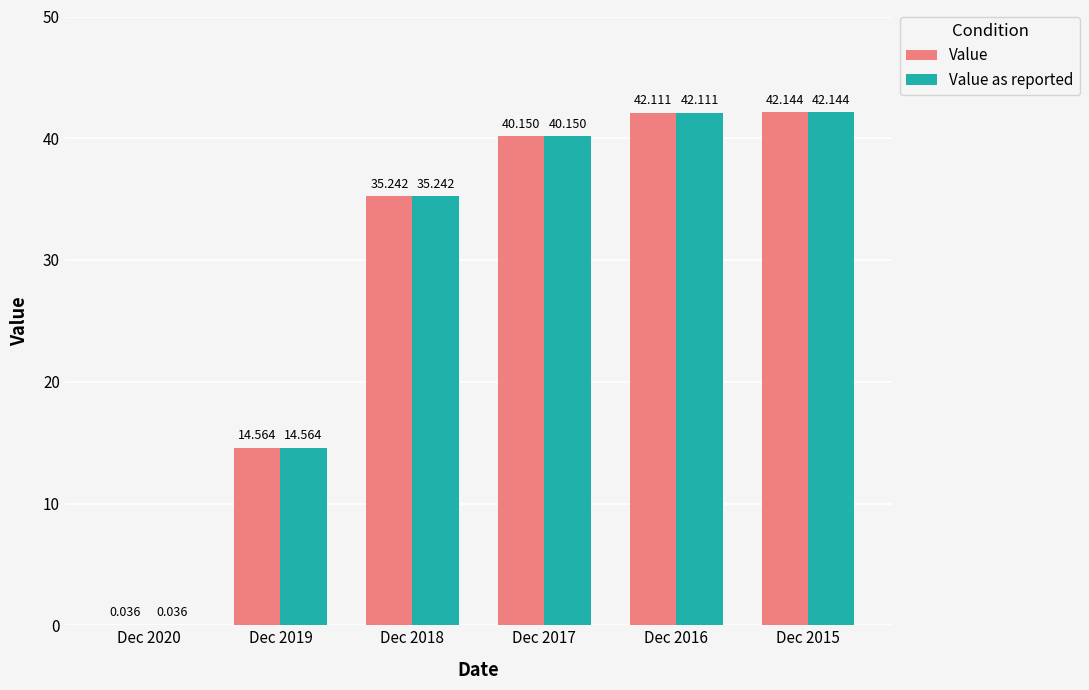

What is the sum of all Value values?

174.2